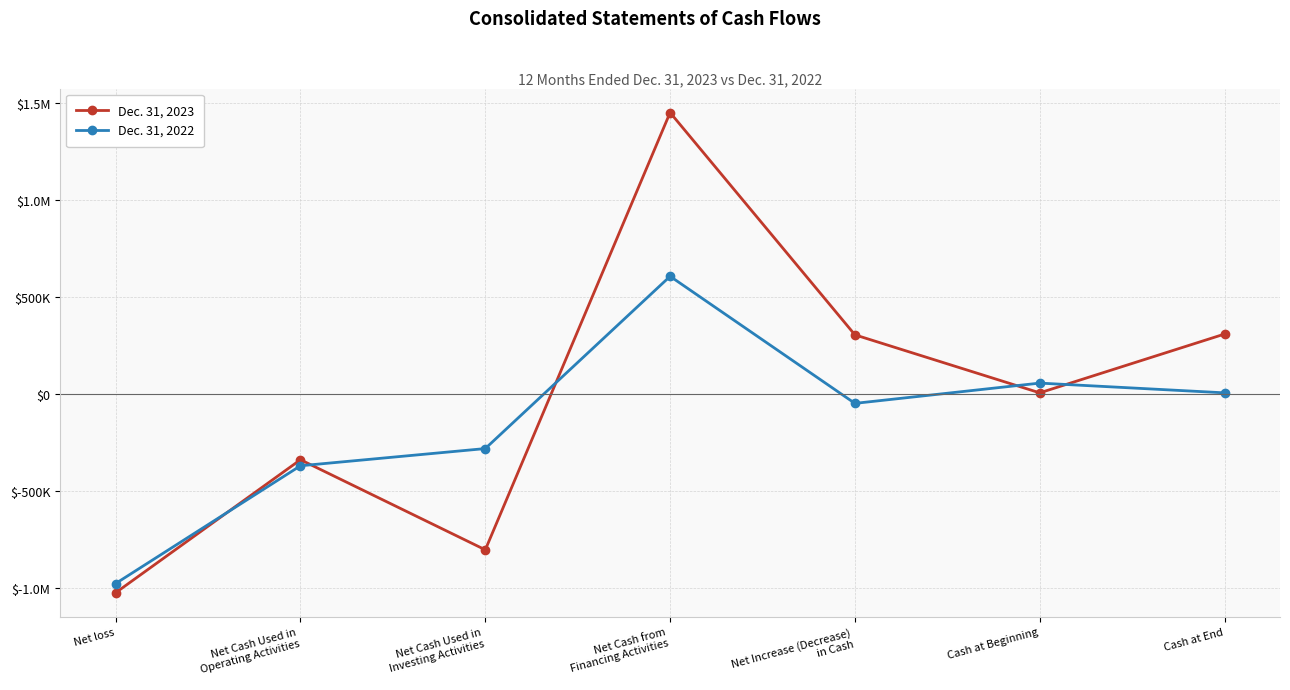

Reading right to left, transcribe all the data shown in this chart.

Dec. 31, 2023: Cash at End=307174	Cash at Beginning=4067	Net Increase (Decrease)
in Cash=303107	Net Cash from
Financing Activities=1449250	Net Cash Used in
Investing Activities=-805363	Net Cash Used in
Operating Activities=-340780	Net loss=-1026530
Dec. 31, 2022: Cash at End=4067	Cash at Beginning=54295	Net Increase (Decrease)
in Cash=-50228	Net Cash from
Financing Activities=604975	Net Cash Used in
Investing Activities=-283240	Net Cash Used in
Operating Activities=-371963	Net loss=-979048